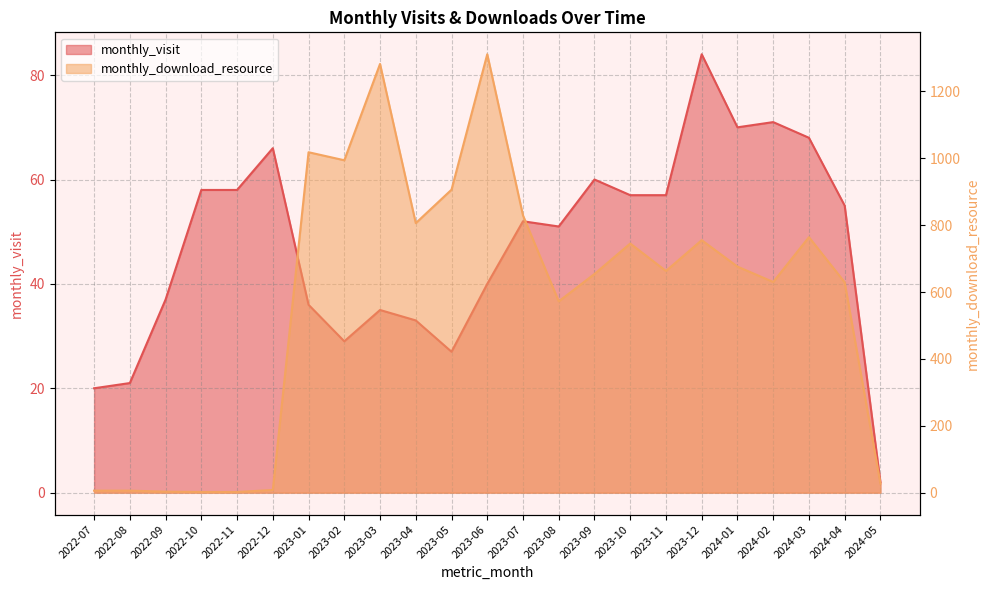

Reading right to left, what are all the values shown in this chart?

monthly_visit: 2	55	68	71	70	84	57	57	60	51	52	40	27	33	35	29	36	66	58	58	37	21	20
monthly_download_resource: 27	629	764	630	676	755	663	745	654	572	829	1311	906	806	1282	994	1018	8	2	2	3	6	6